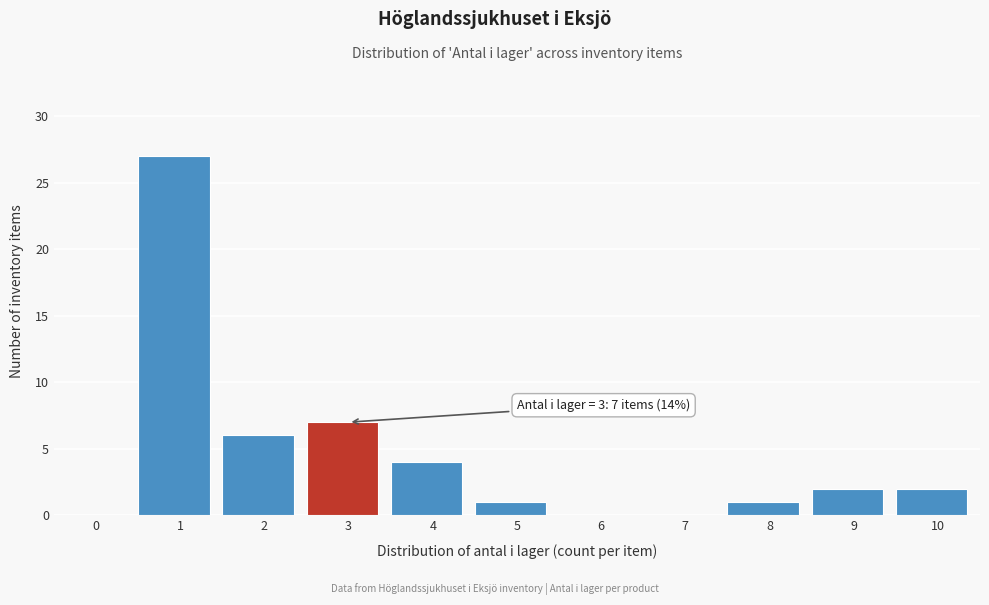

Reading left to right, what are all the values shown in this chart?

0=0	1=27	2=6	3=7	4=4	5=1	6=0	7=0	8=1	9=2	10=2